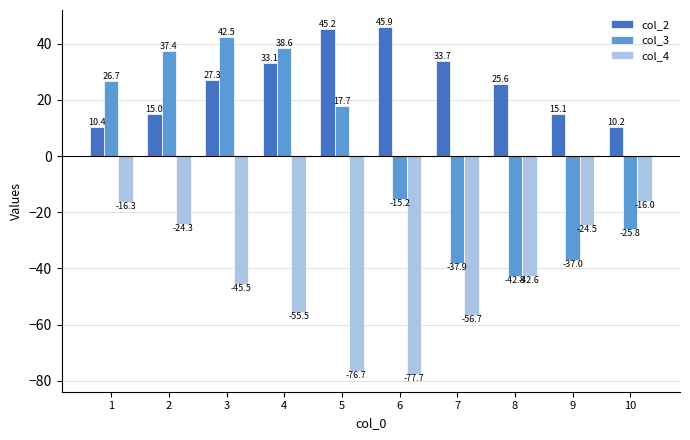

Which series has the largest range (max minus min)?

col_3